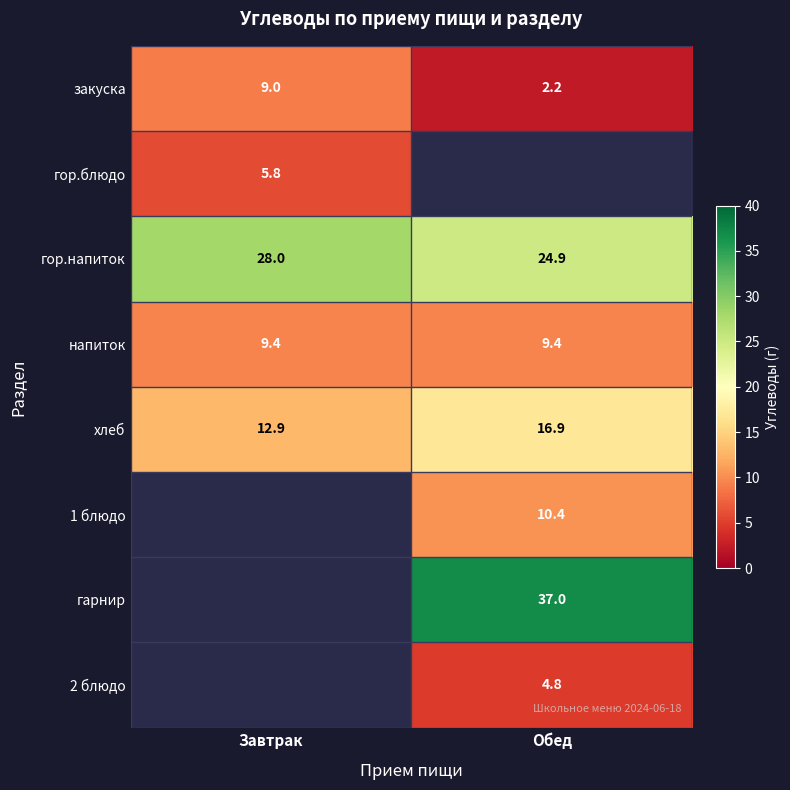

At which label does хлеб first exceed 16?

Обед